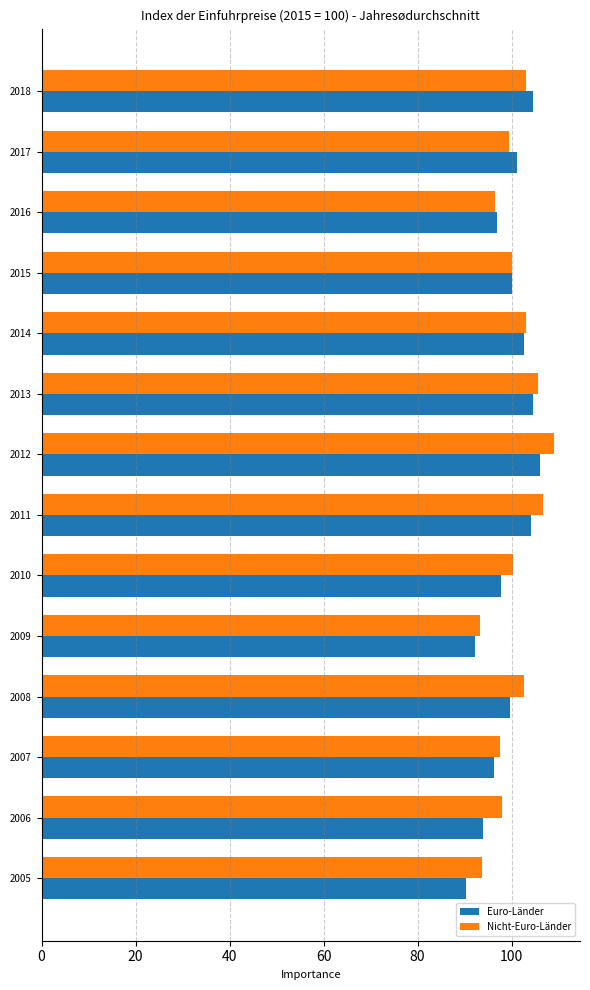

What are all the series names shown in the legend?

Euro-Länder, Nicht-Euro-Länder